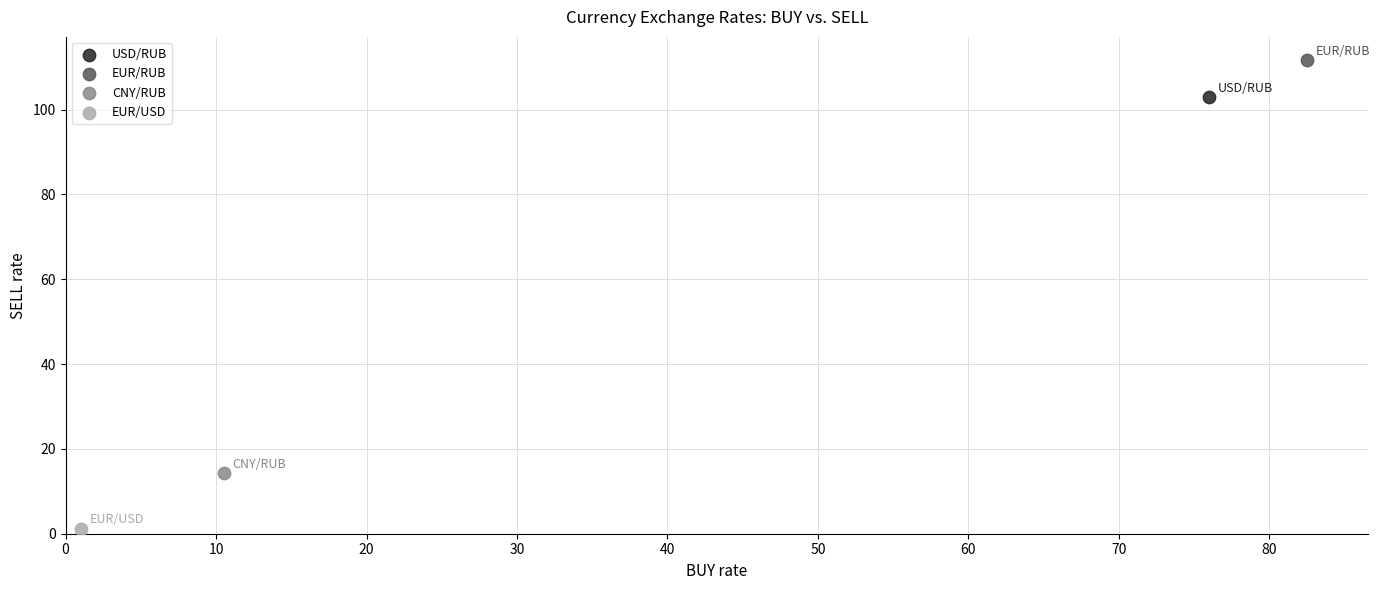

Which series reaches the minimum Y coordinate?

EUR/USD